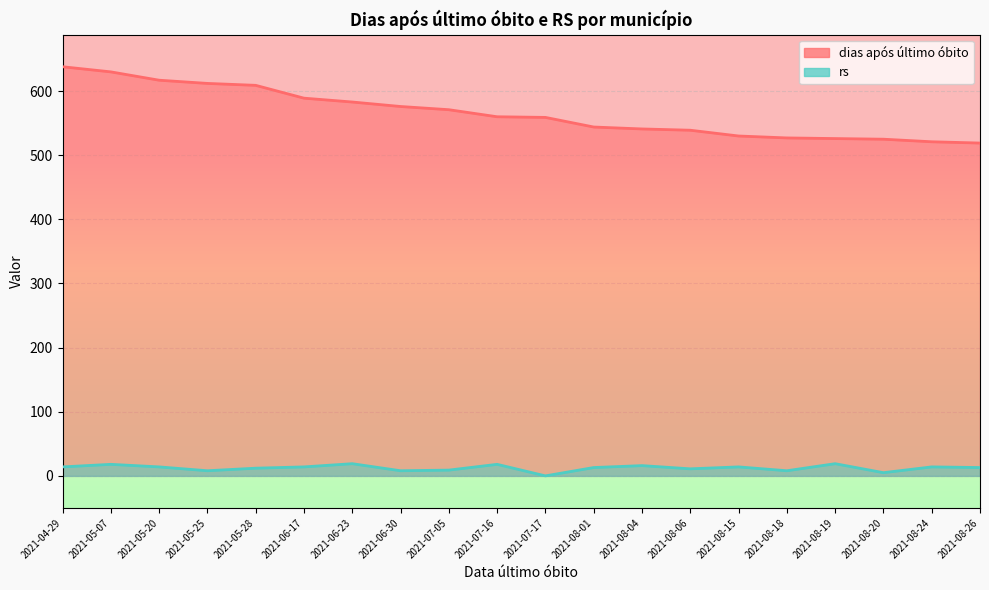

At which category does rs reach its first local peak?

2021-05-07